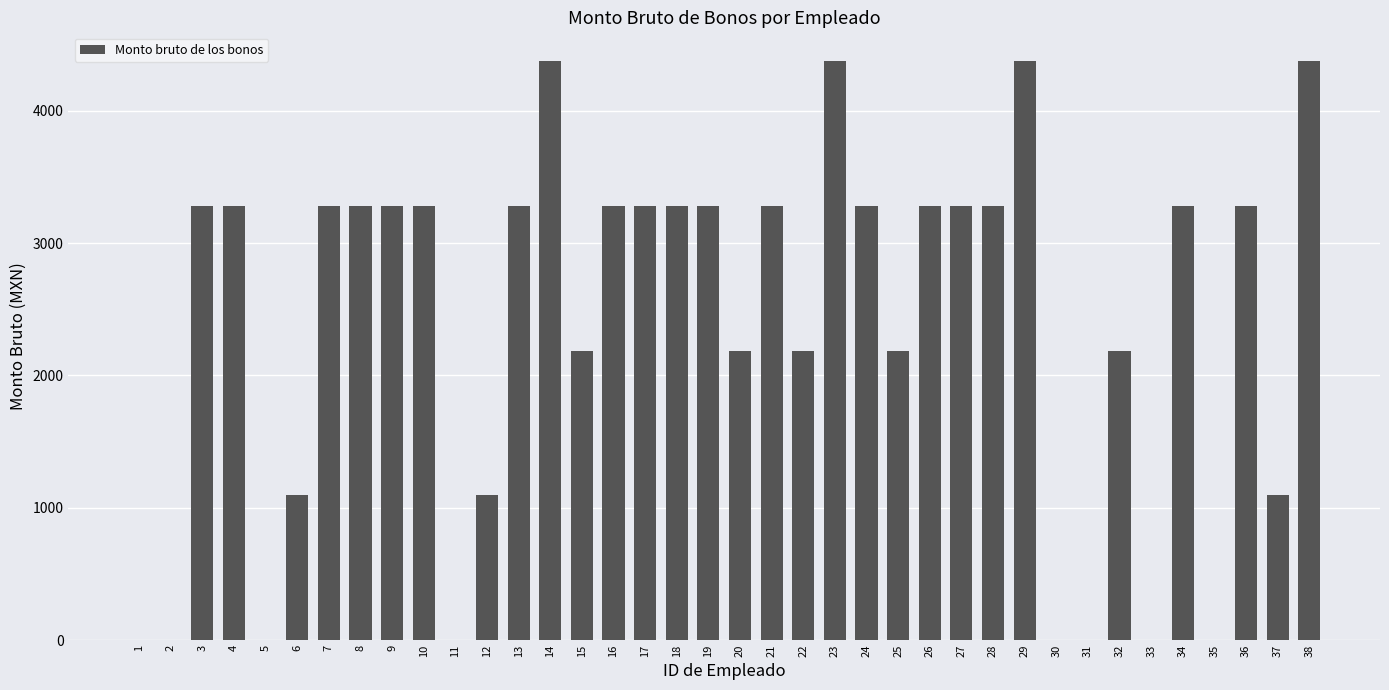

What is the change in value from 10 to 15?

-1093.7